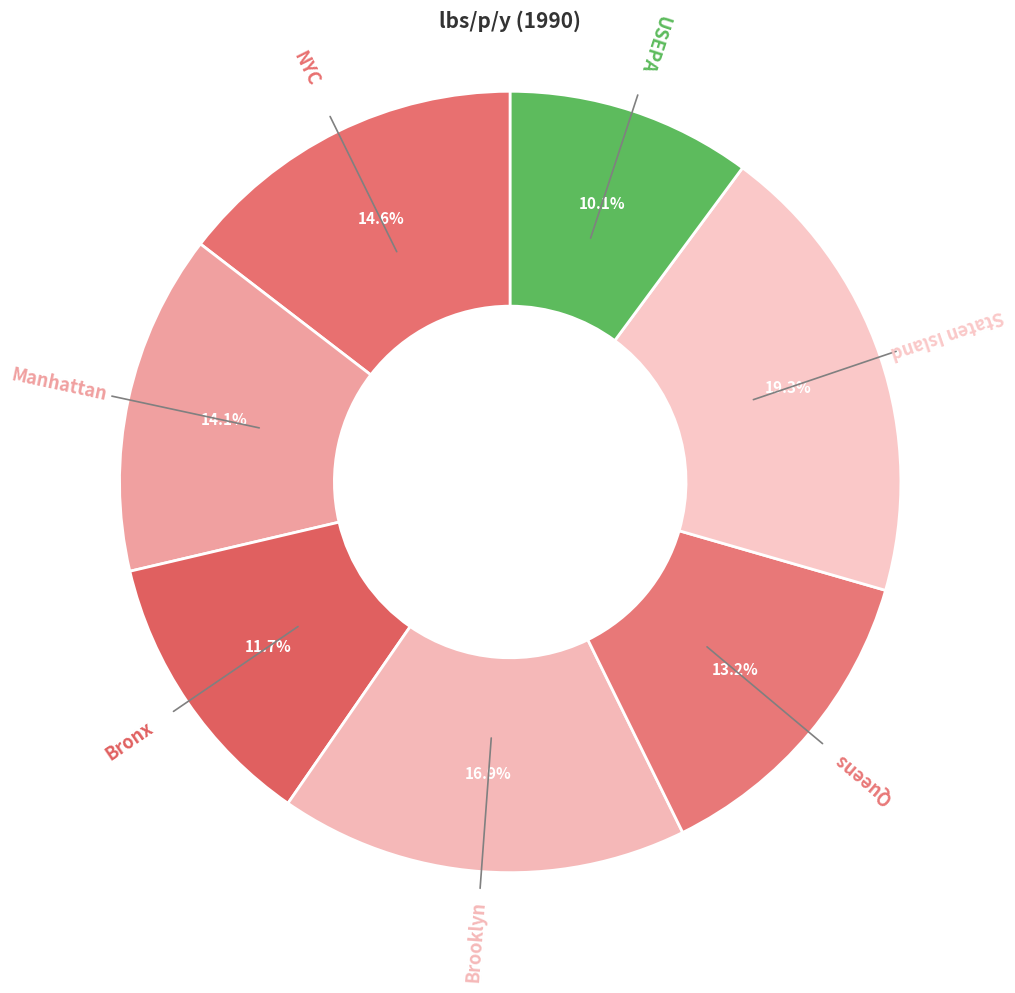

Is there a majority slice in this chart?

No